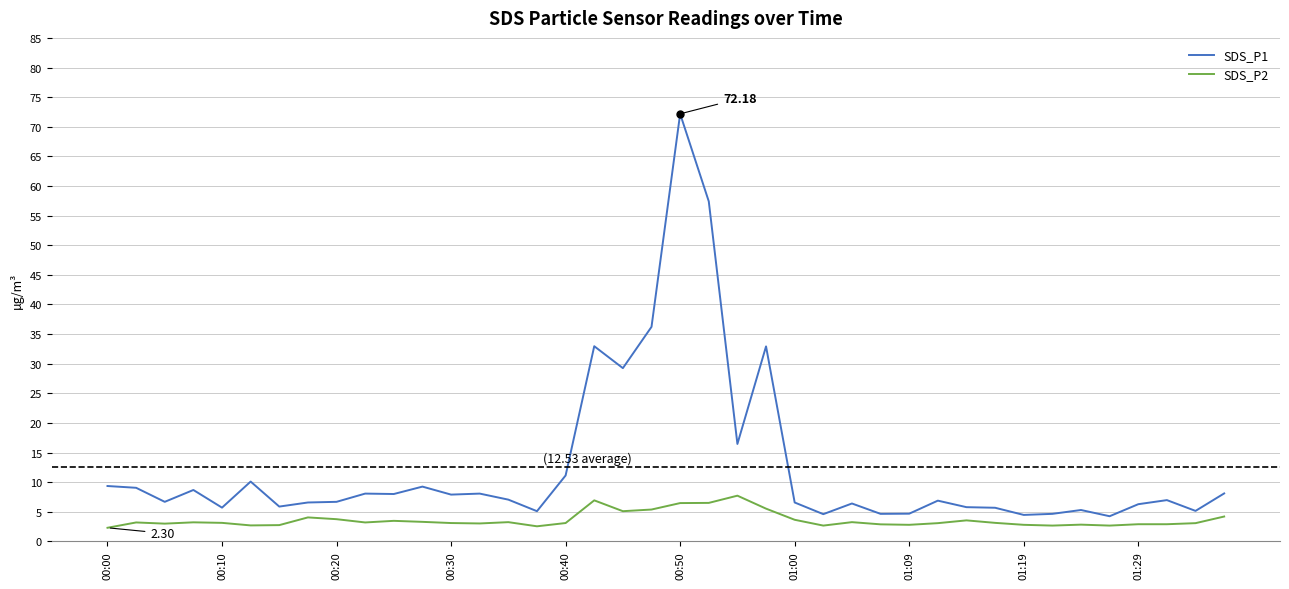

Which series has the largest total across all categories?

SDS_P1